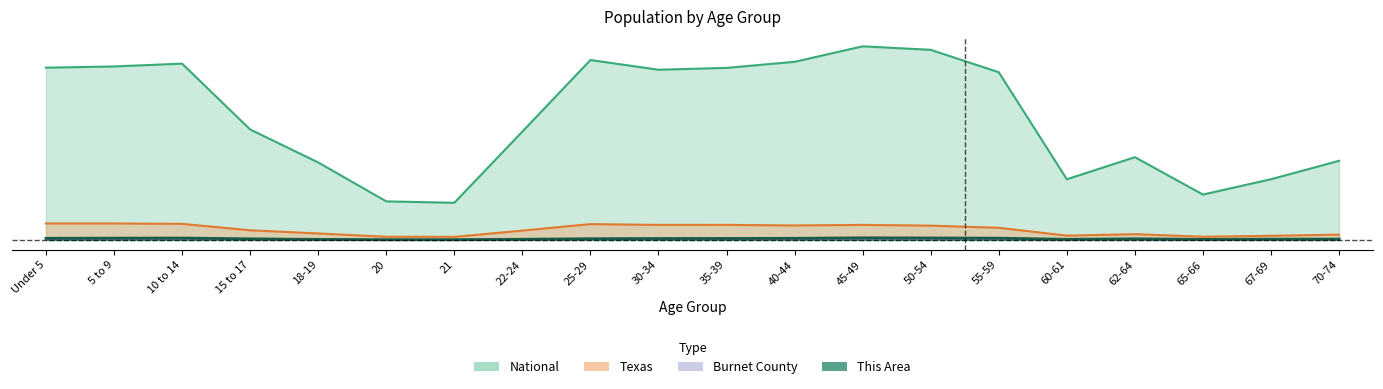

What is the maximum value shown in the chart?

1.0